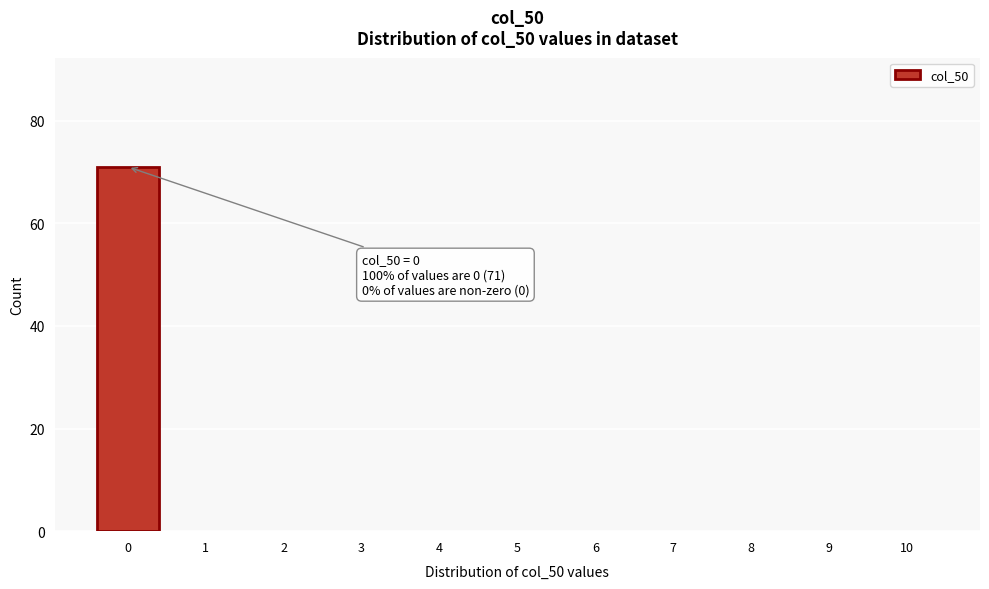

Reading left to right, transcribe all the data shown in this chart.

0=71	1=0	2=0	3=0	4=0	5=0	6=0	7=0	8=0	9=0	10=0